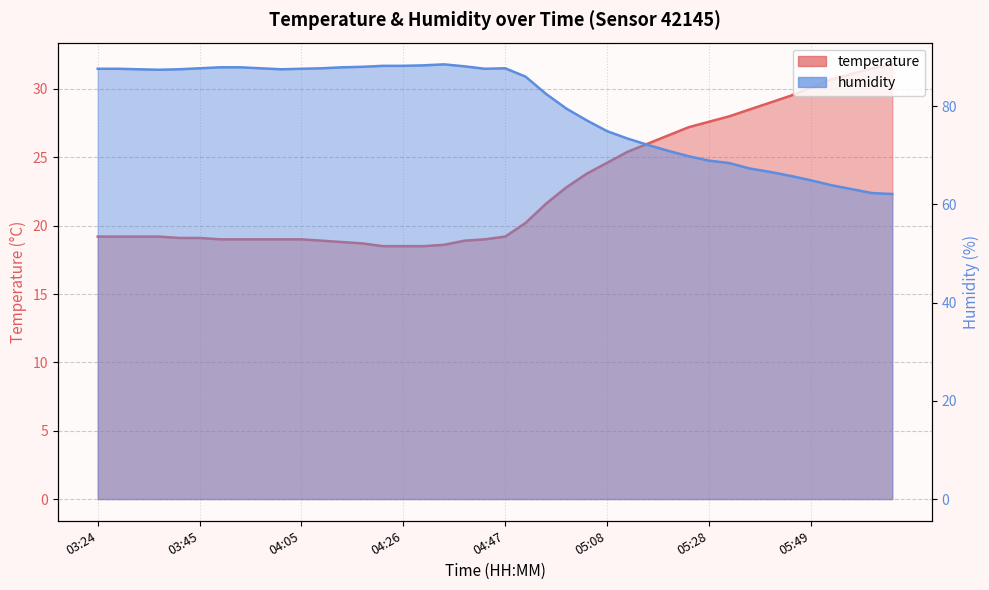

What is the label of the 8th point from the right?

05:36